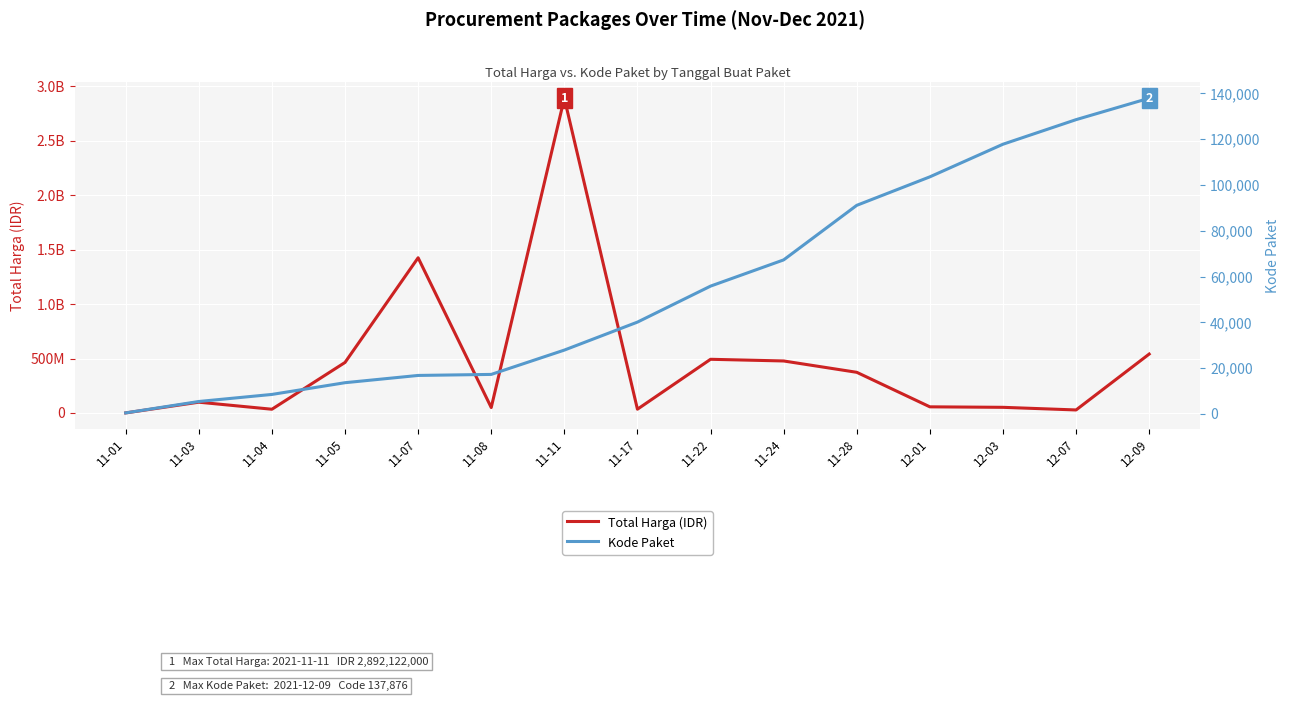

What are all the series names shown in the legend?

Total Harga (IDR), Kode Paket